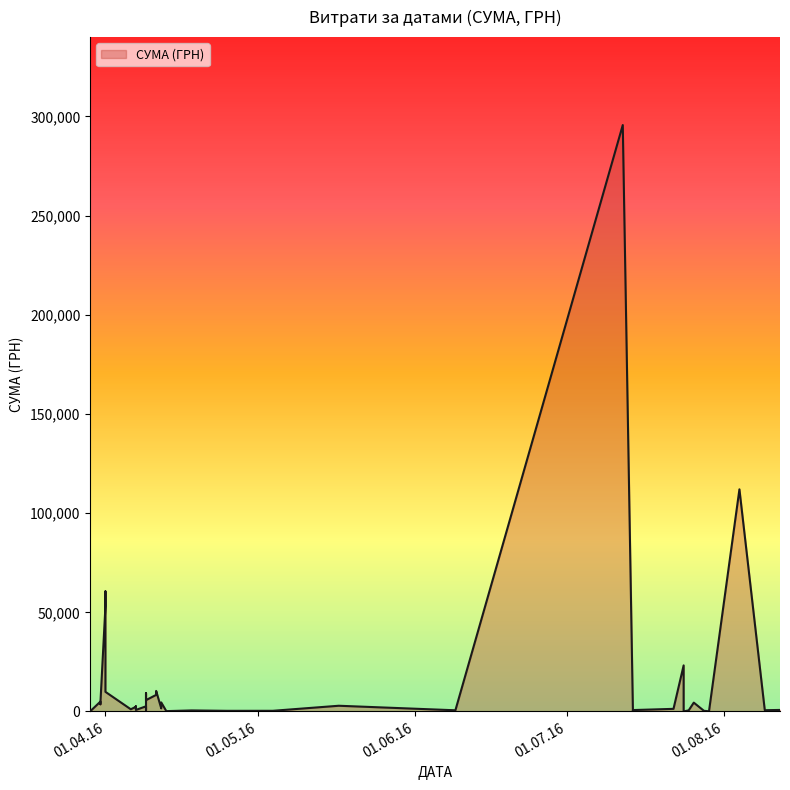

Which has a higher value, 10 or 8?

8